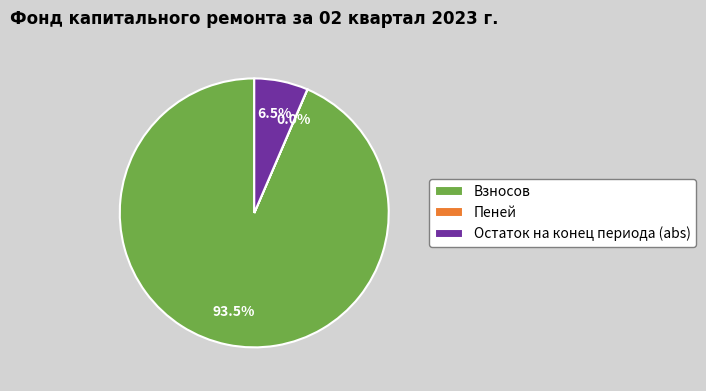

What is the largest slice in the pie chart?

Взносов